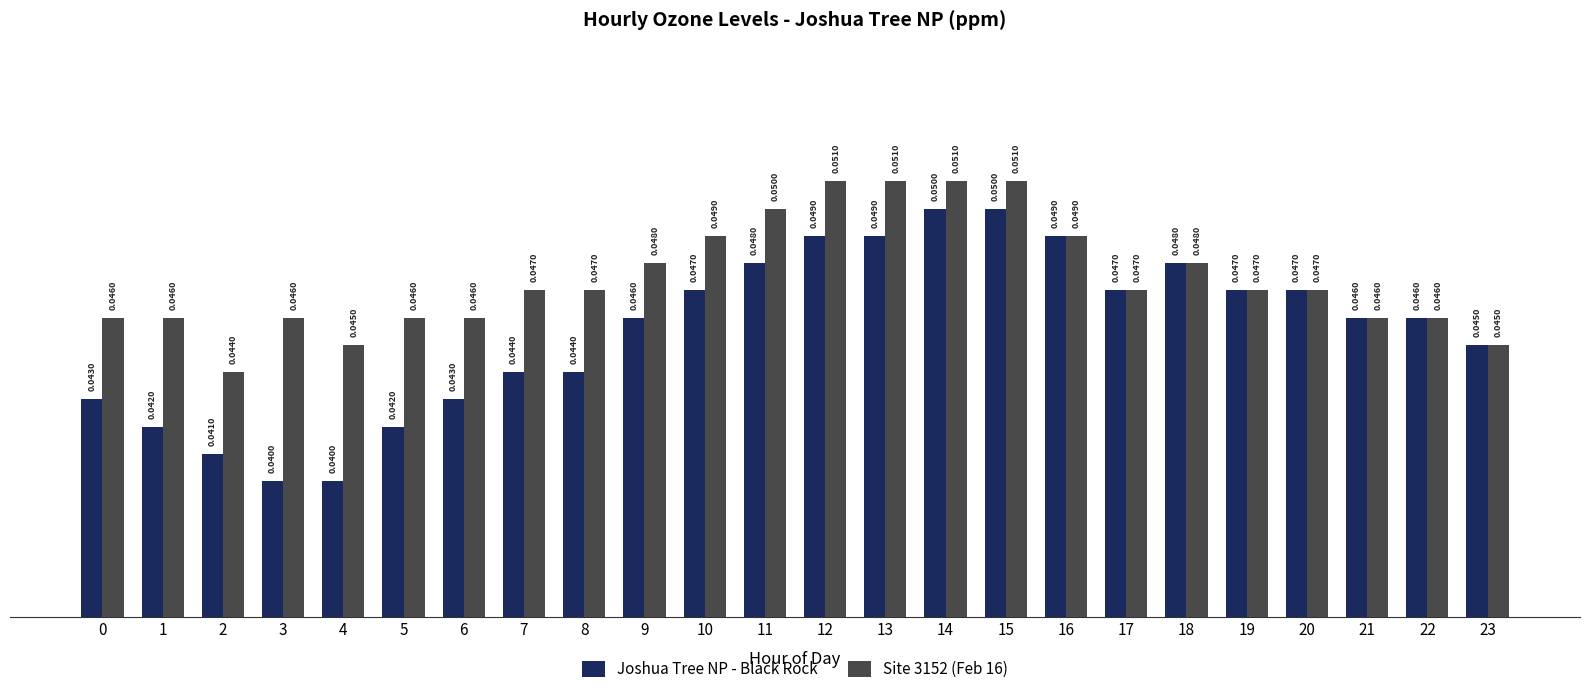

Which series has the widest spread of values?

Joshua Tree NP - Black Rock